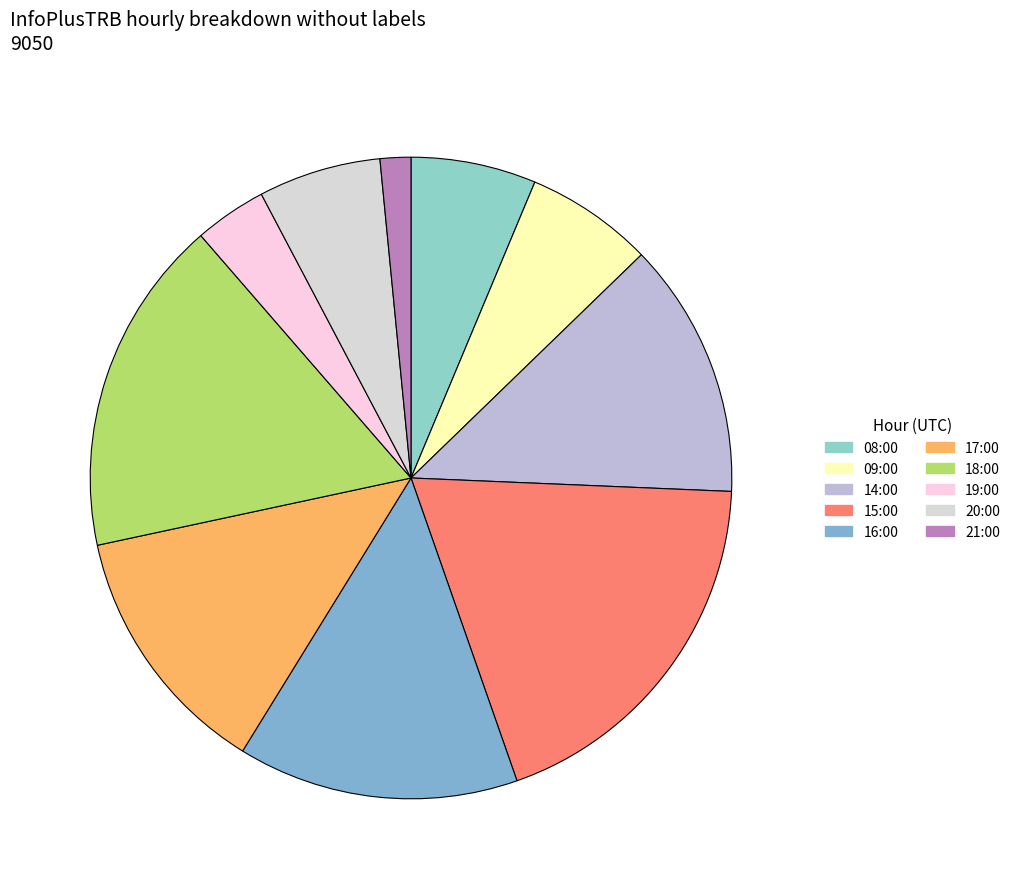

Is there any slice that represents more than half of the pie?

No